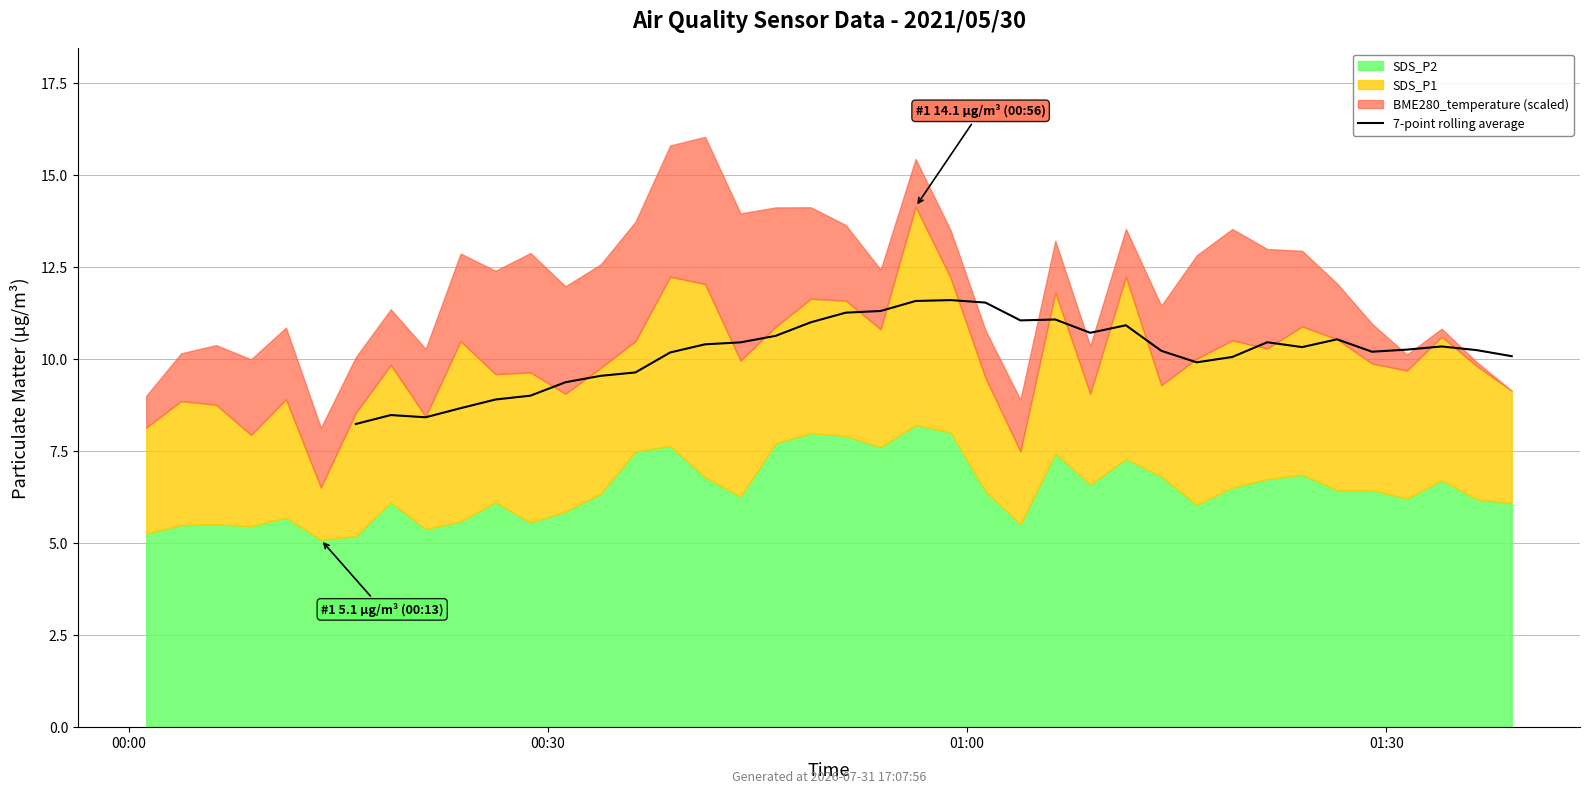

True or false: there are more than 1 points higher than both neighbors.

True